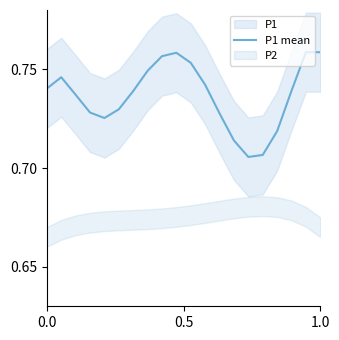

What is the difference between the maximum and minimum values?

0.1